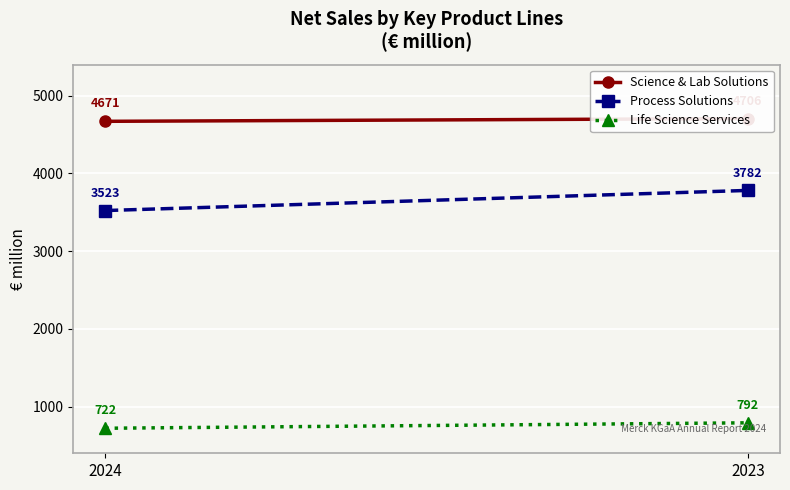

What is the minimum value for Science & Lab Solutions?

4671